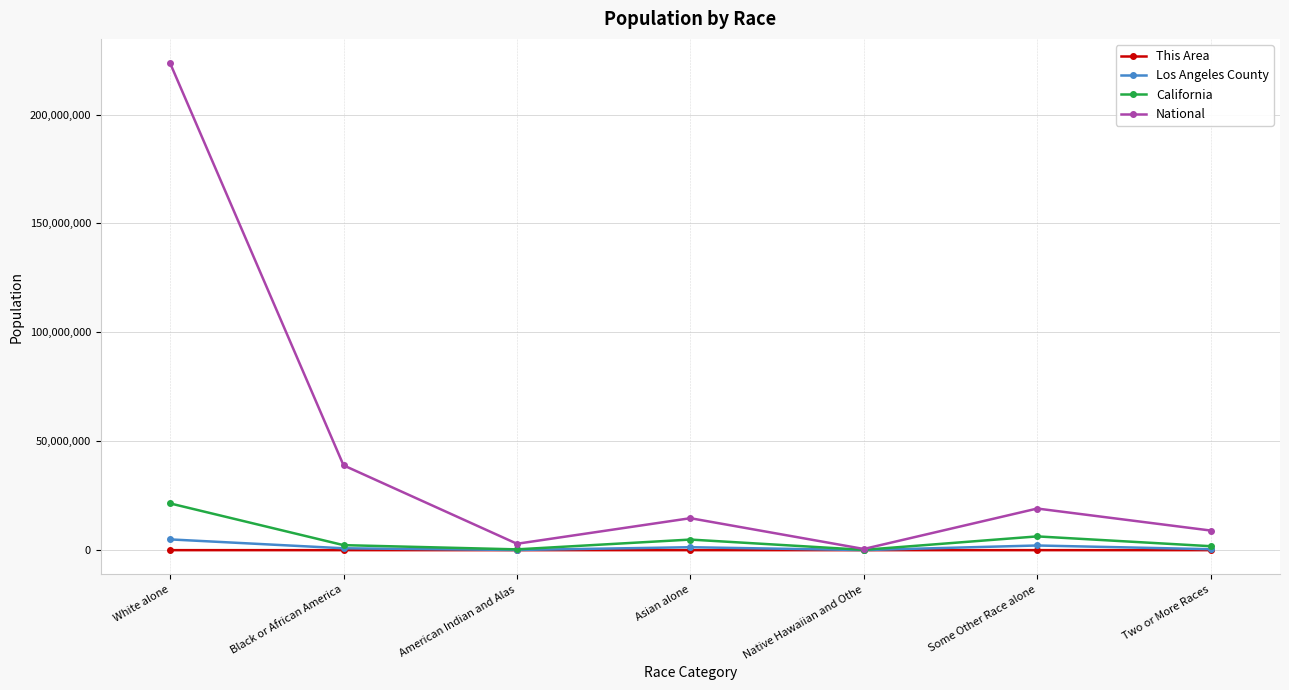

What is the maximum value shown in the chart?

223553265